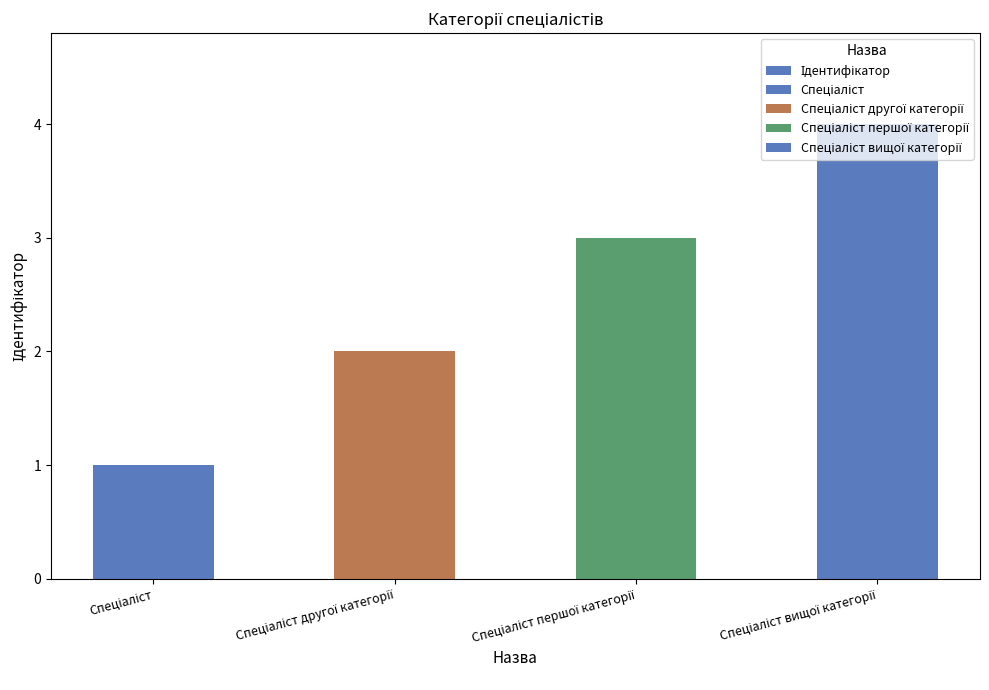

Are the bars horizontal?

No